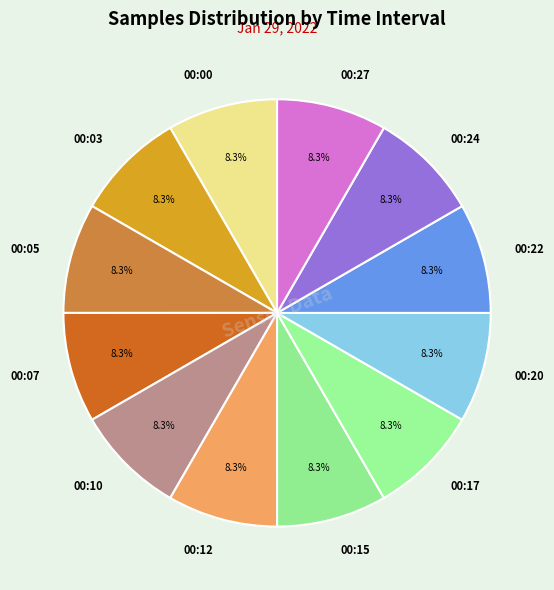

Does 00:17 account for over 50% of the chart?

No